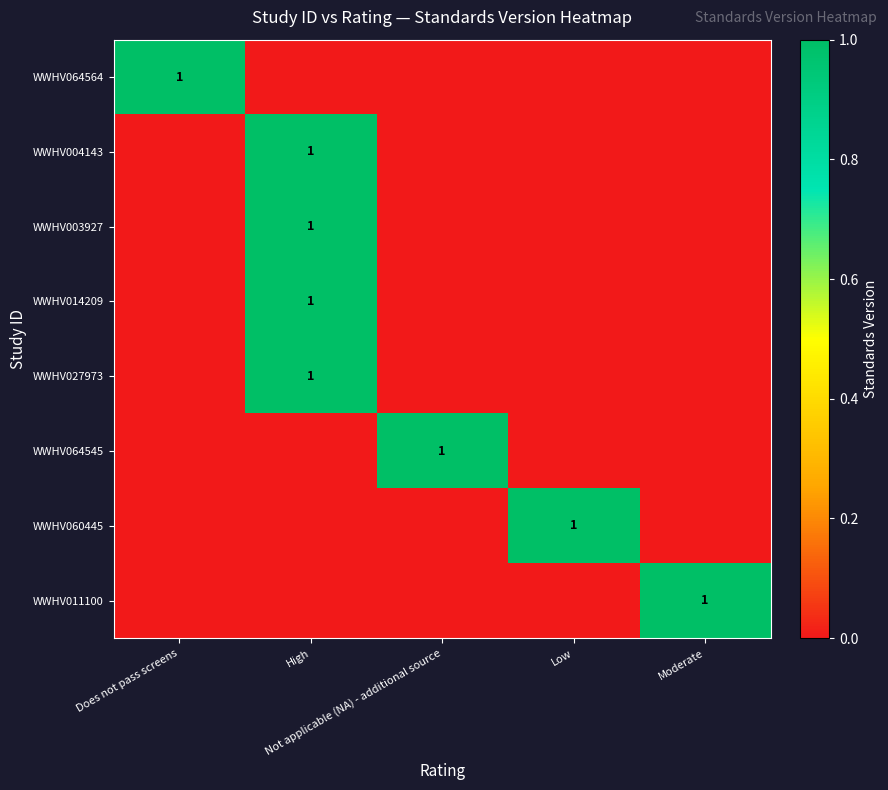

The WWHV004143 series shows 1 at Moderate. True or false?

False